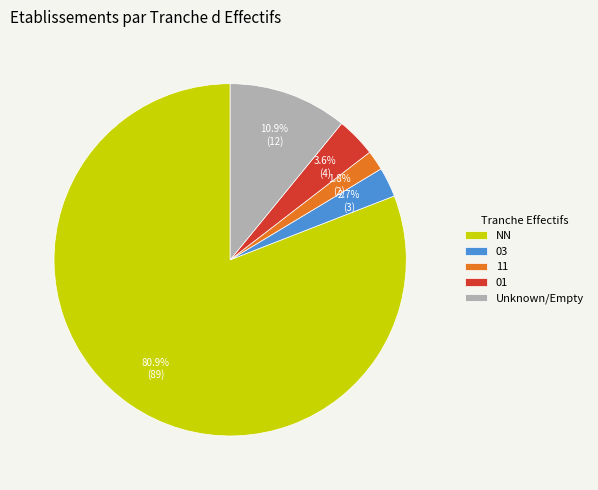

Is it true that 01 is 4% of the pie?

True